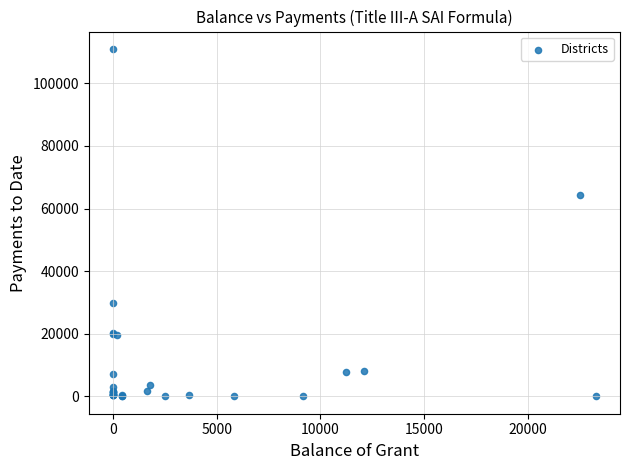

What Y value in the scatter plot is closest to 55491?

64362